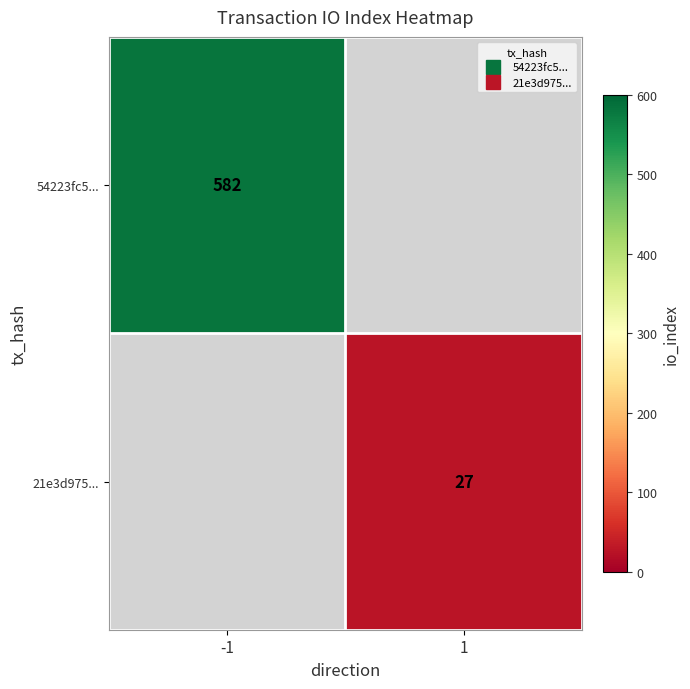

The value of 54223fc5... at -1 is 190.3. True or false?

False